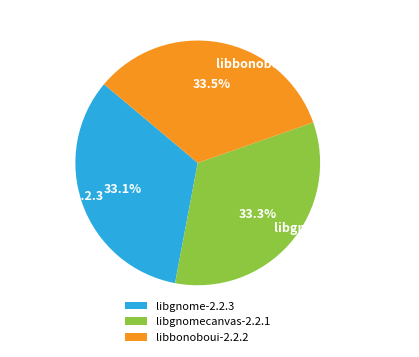

What is the ratio of the value at libgnomecanvas-2.2.1 to the value at libgnome-2.2.3?

1.0